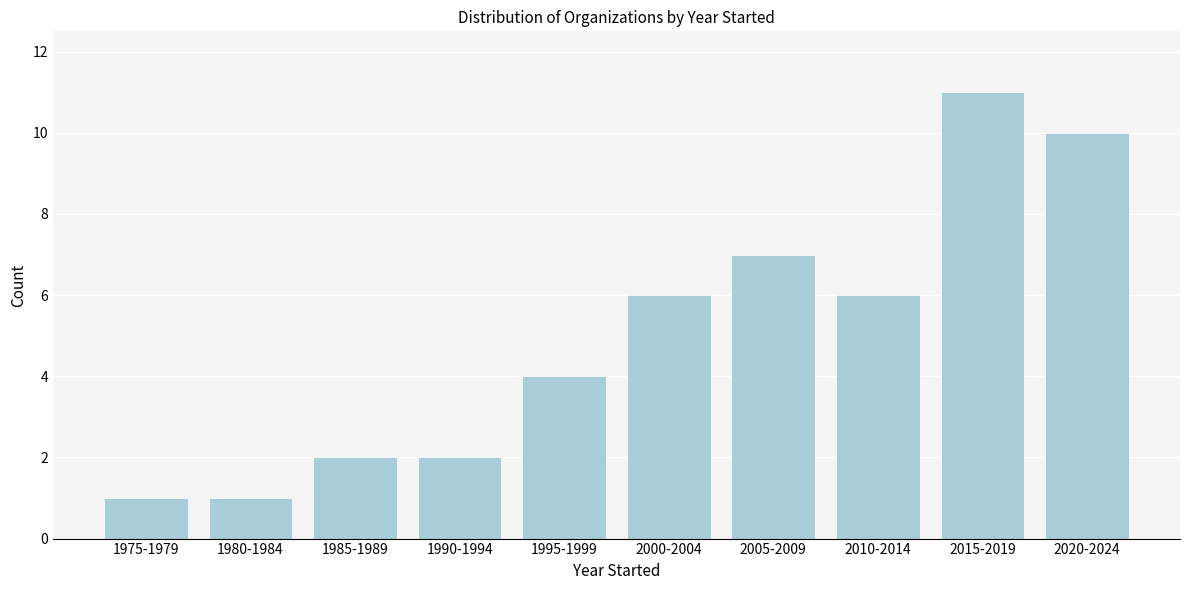

Reading left to right, list all the values displayed in this chart.

1	1	2	2	4	6	7	6	11	10